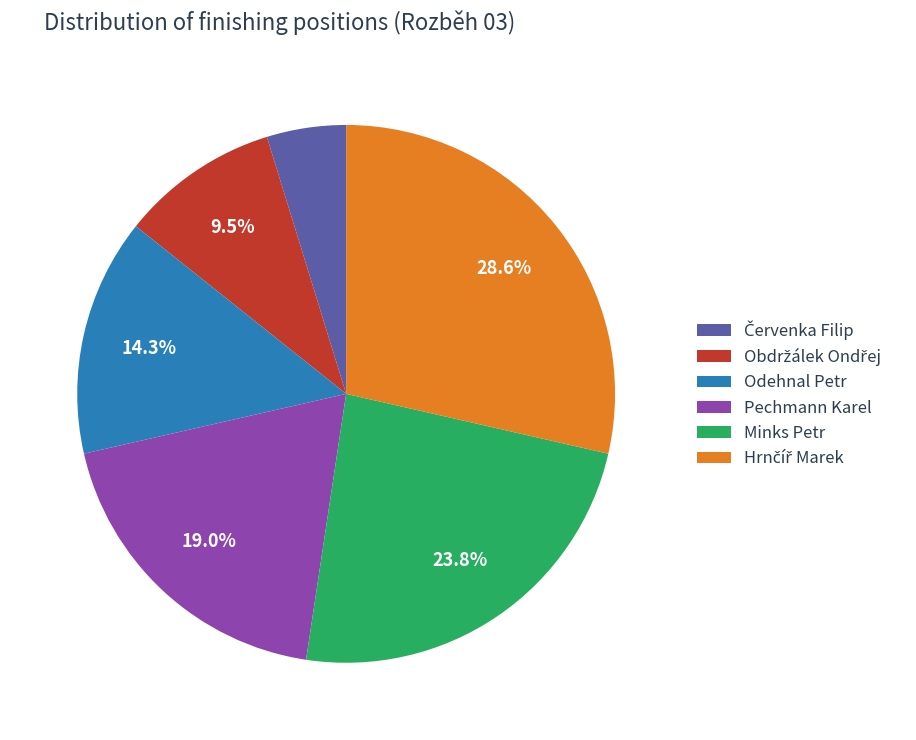

To the nearest percent, what is the difference between the largest and smallest slice percentages?

24%